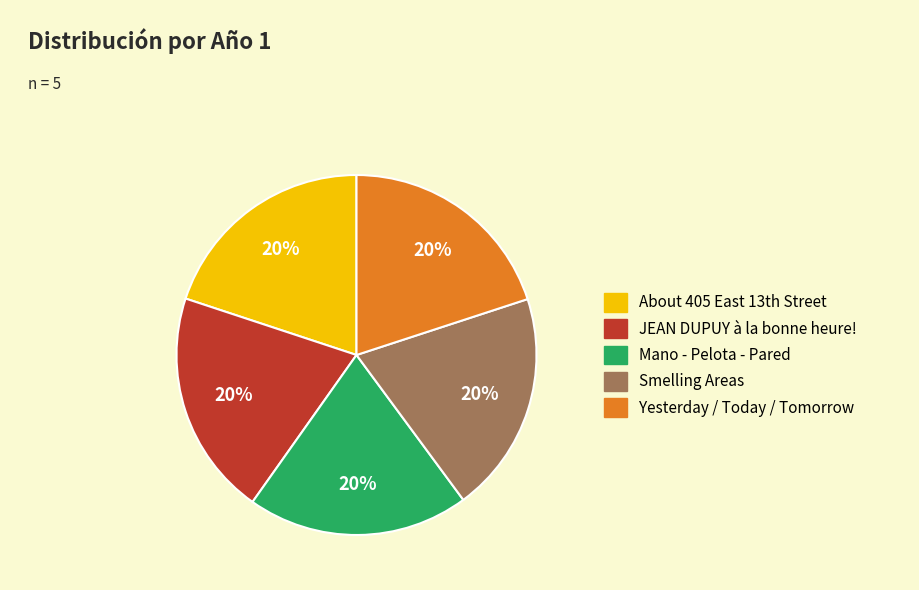

Approximately how many times larger is the value at Mano - Pelota - Pared compared to Smelling Areas?

1.0